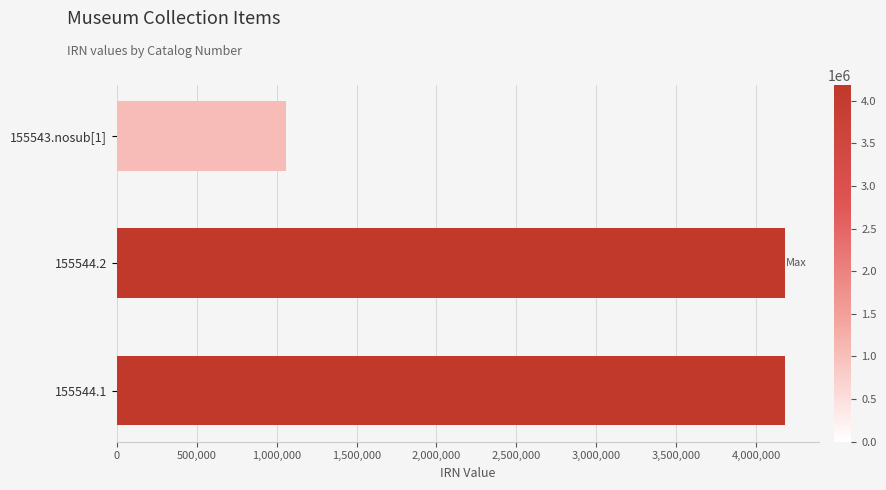

The value at 155544.1 is 4181044. True or false?

True